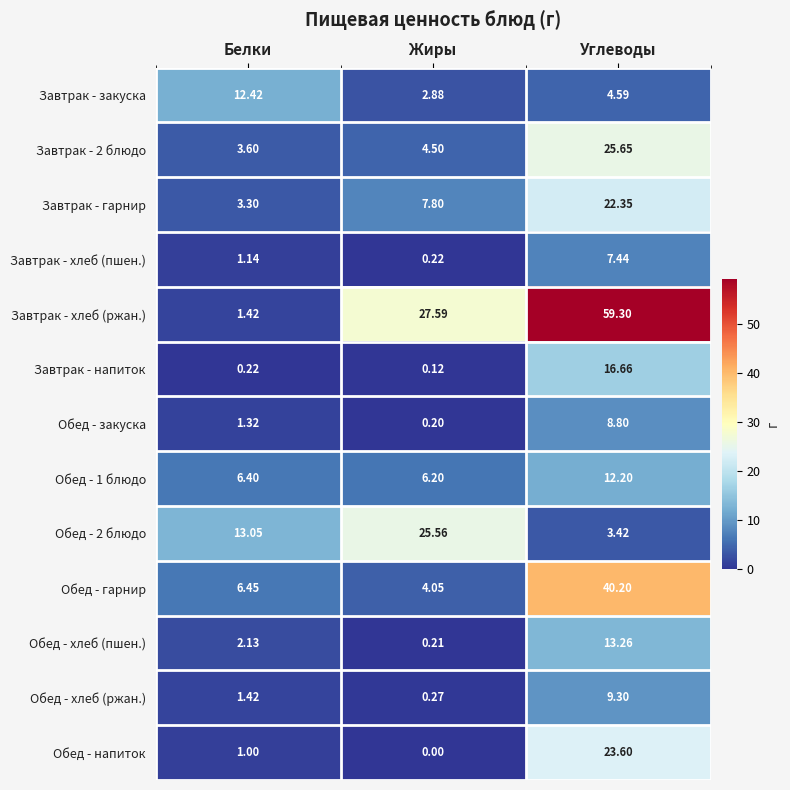

Between Белки and Жиры, which series saw the biggest shift?

Завтрак - хлеб (ржан.)